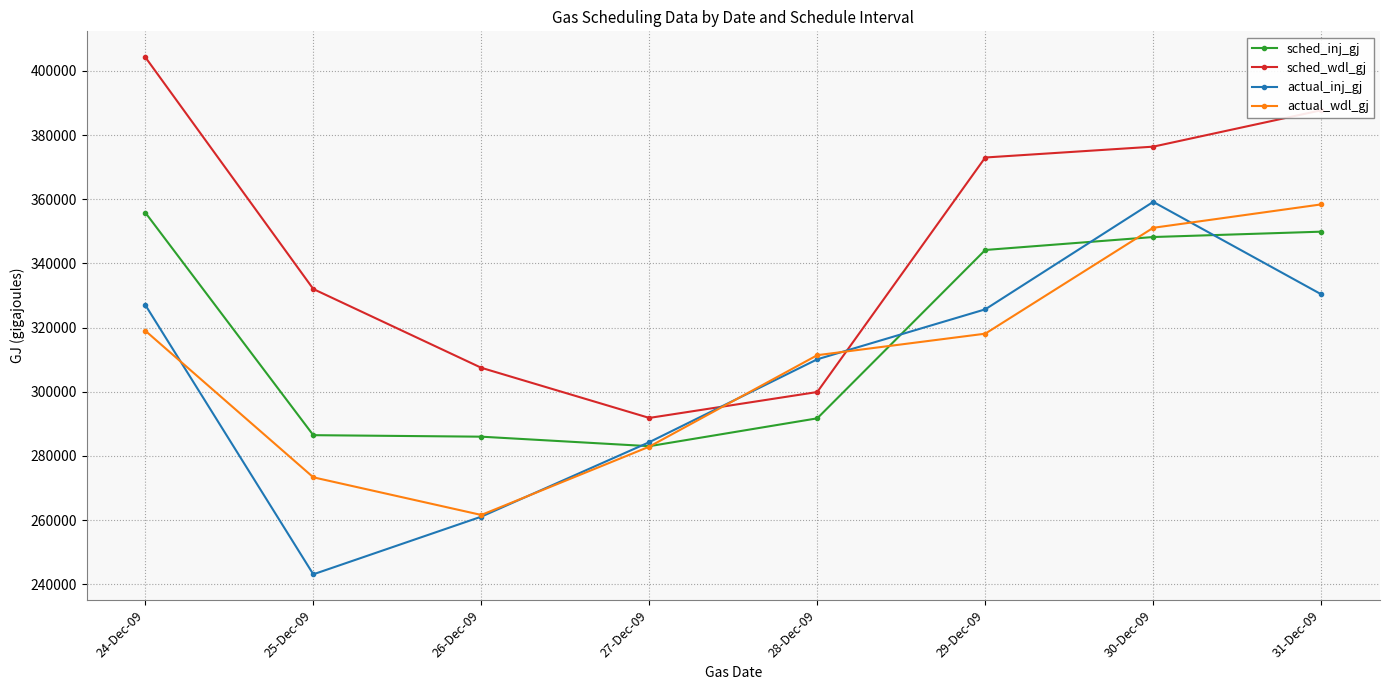

What is the spread (max minus min) of values at 24-Dec-09?

85251.1